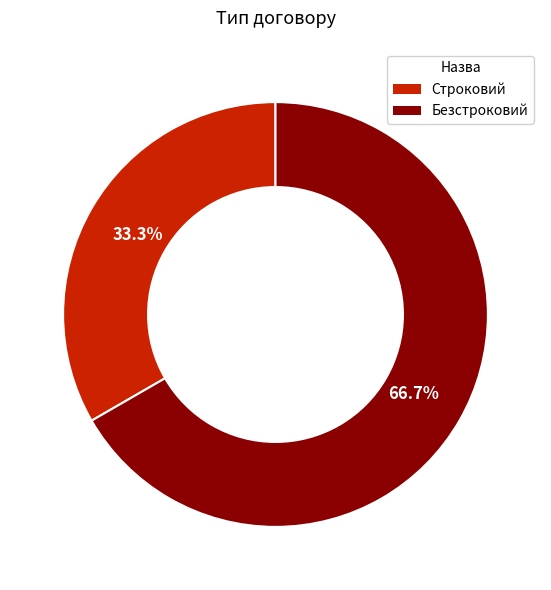

Which category has the biggest portion of the pie?

Безстроковий